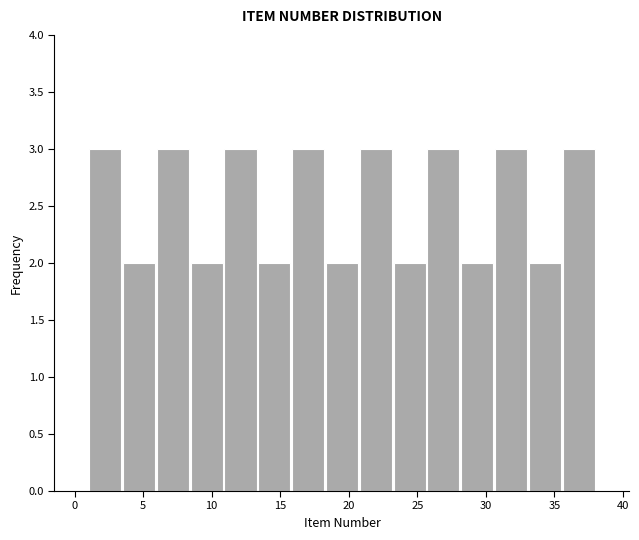

Reading left to right, transcribe this chart: for each bar, give the range it covers on the x-axis and its height. Neither the bar edges nor the heights are printed on the chart, so give them approximately, as read against the axes.

1.0 to 3.5: 3
3.5 to 6.0: 2
6.0 to 8.5: 3
8.5 to 11.0: 2
11.0 to 13.5: 3
13.5 to 16.0: 2
16.0 to 18.5: 3
18.5 to 20.5: 2
20.5 to 23.0: 3
23.0 to 25.5: 2
25.5 to 28.0: 3
28.0 to 30.5: 2
30.5 to 33.0: 3
33.0 to 35.5: 2
35.5 to 38.0: 3